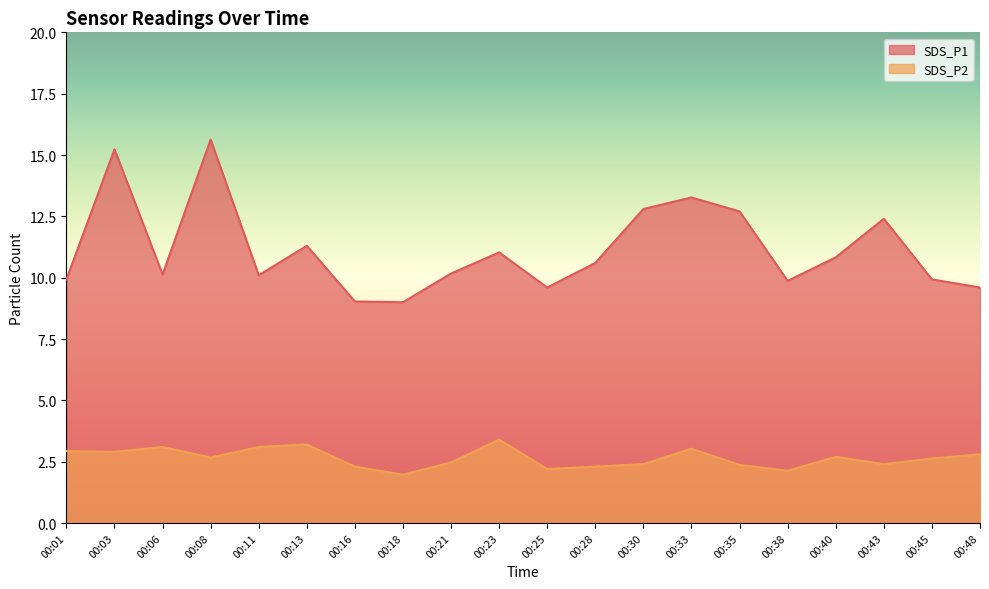

What is the smallest value displayed?

2.0